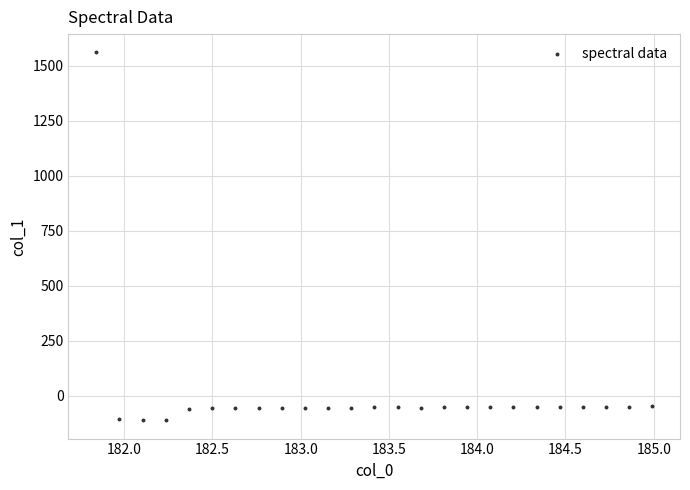

What is the range of Y values (max minus min)?

1671.6